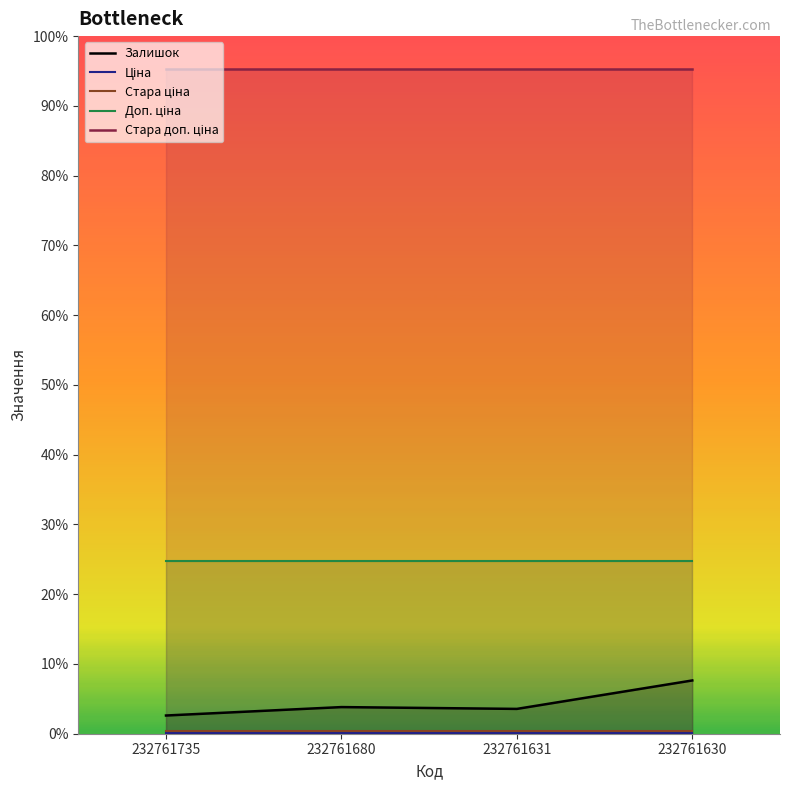

What are all the series names shown in the legend?

Залишок, Ціна, Стара ціна, Доп. ціна, Стара доп. ціна